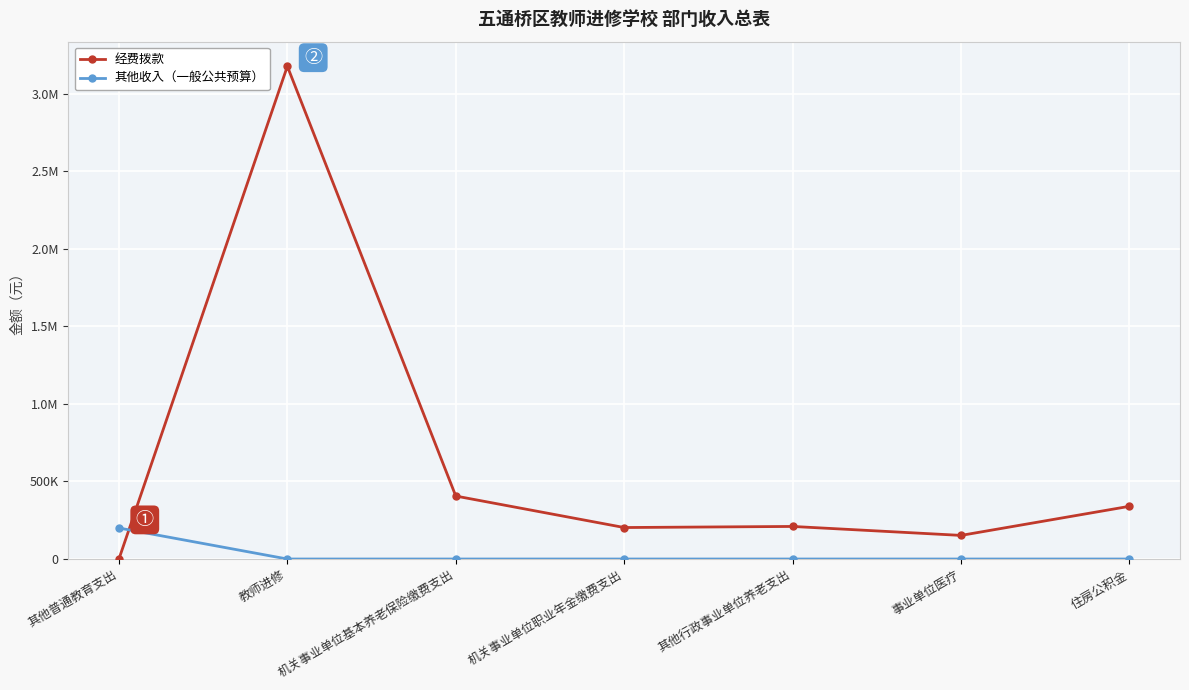

Rank the series at 住房公积金 from lowest to highest value.

其他收入（一般公共预算）, 经费拨款